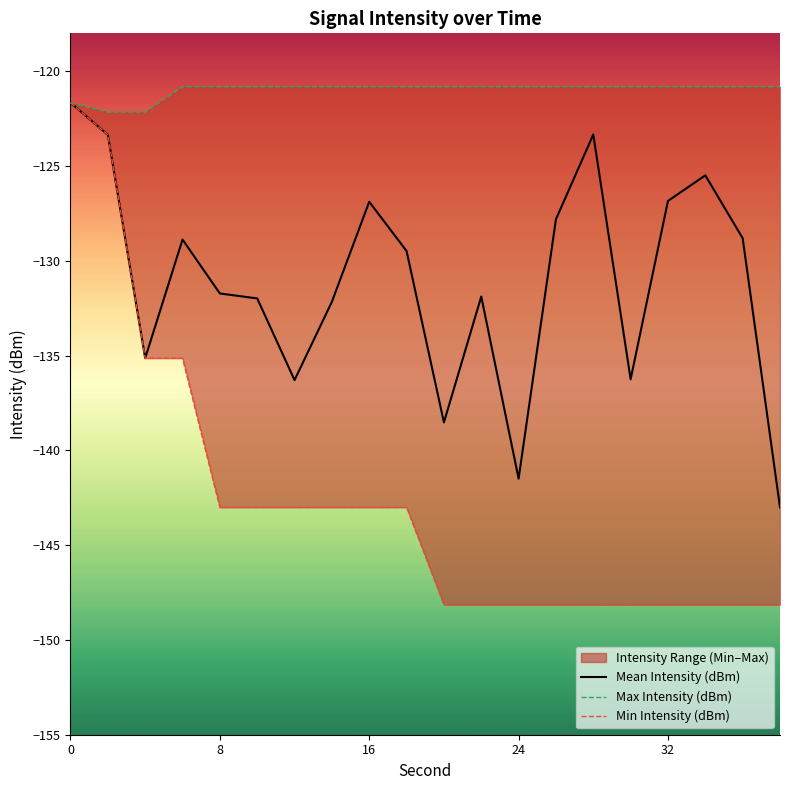

What is the maximum value for Mean Intensity (dBm)?

-121.7